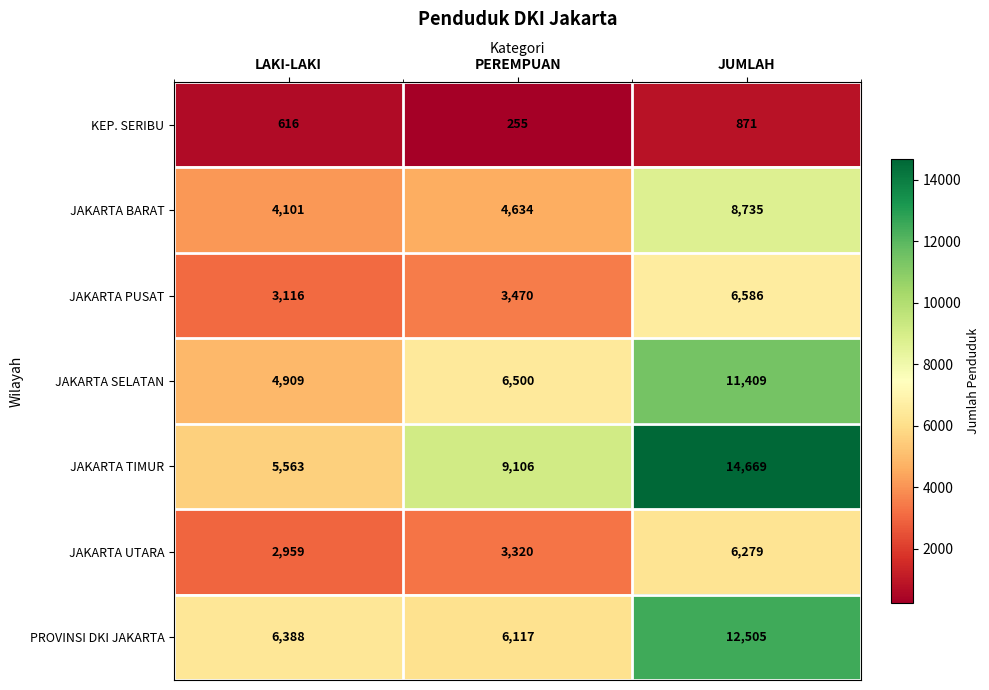

Count the number of categories in the chart.

3